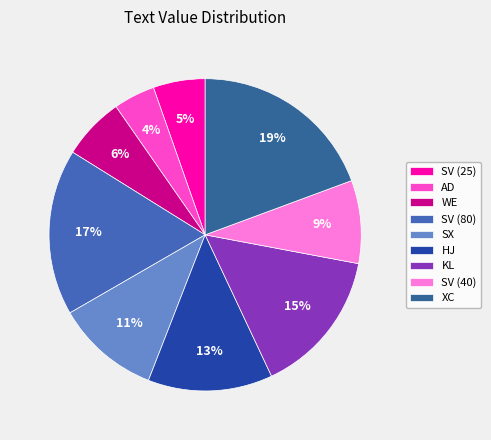

To the nearest percent, what is the difference between the largest and smallest slice percentages?

15%